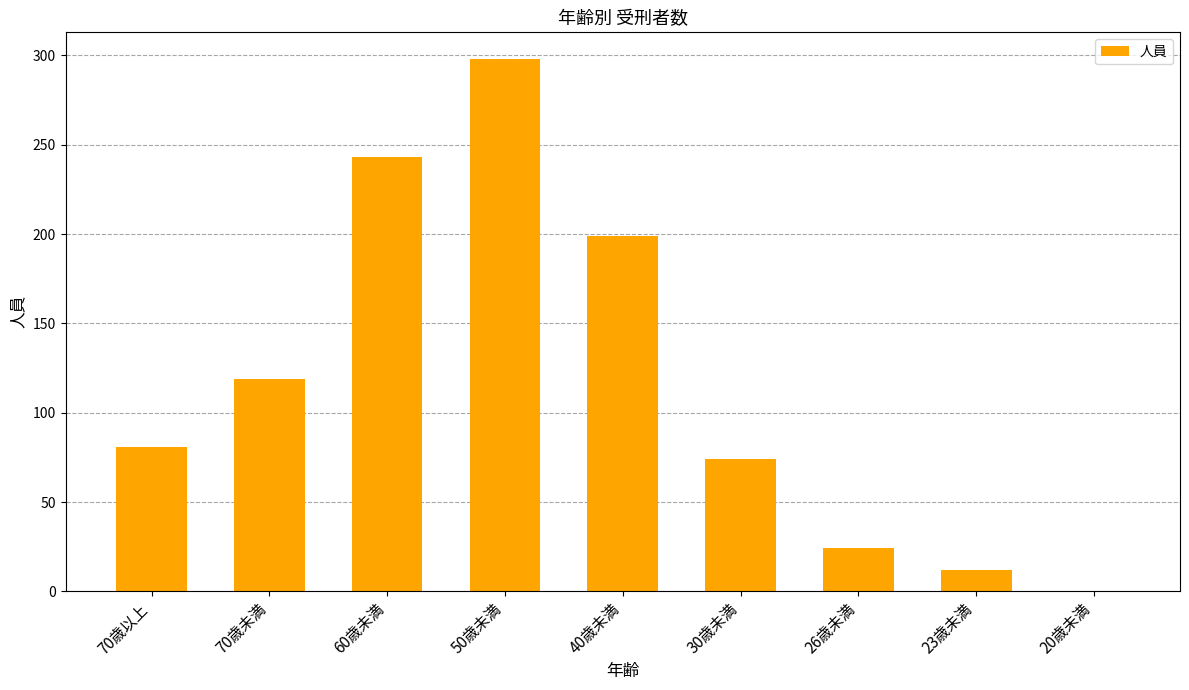

Approximately how many times larger is the value at 23歳未満 compared to 70歳未満?

0.1